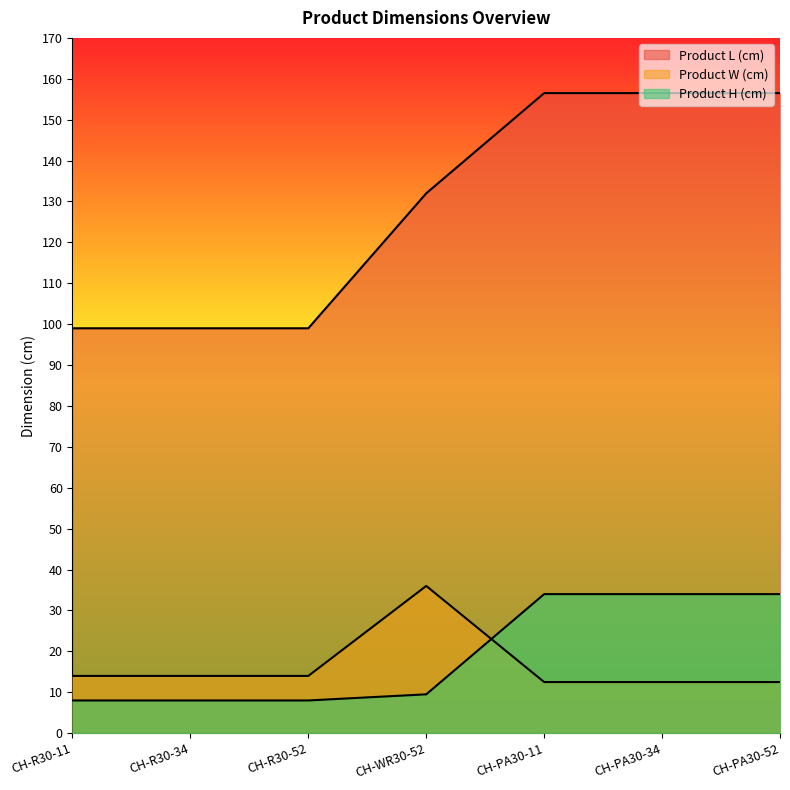

What is the spread (max minus min) of values at CH-R30-34?

91.0